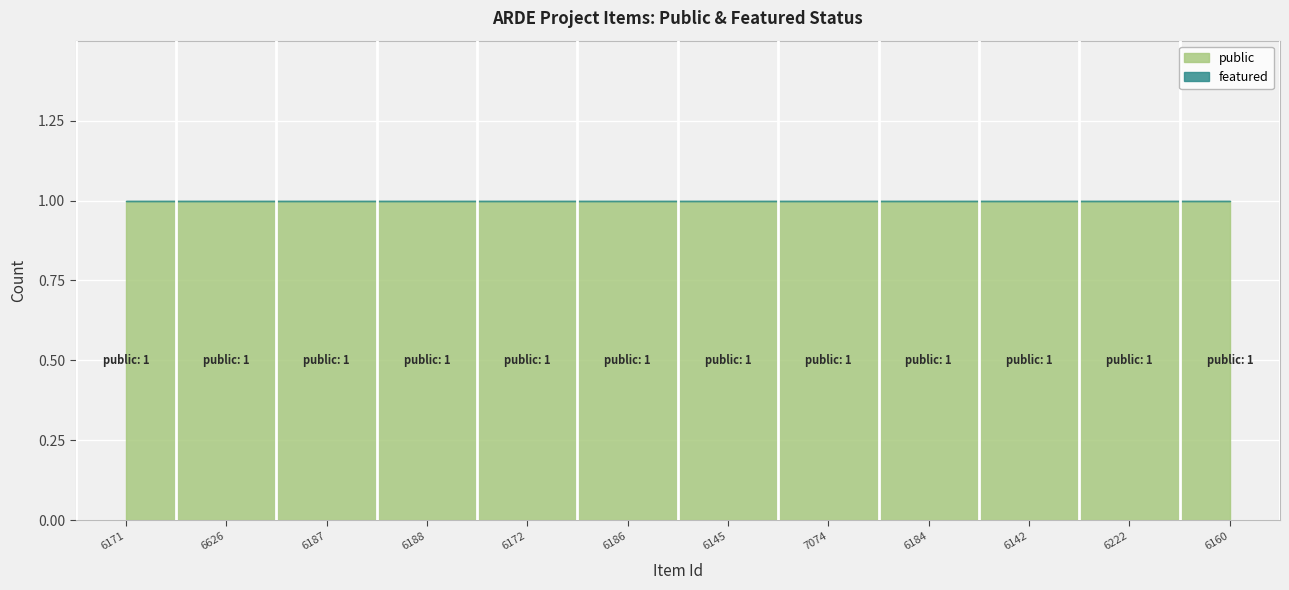

Which has a higher value, 6187 or 7074?

6187